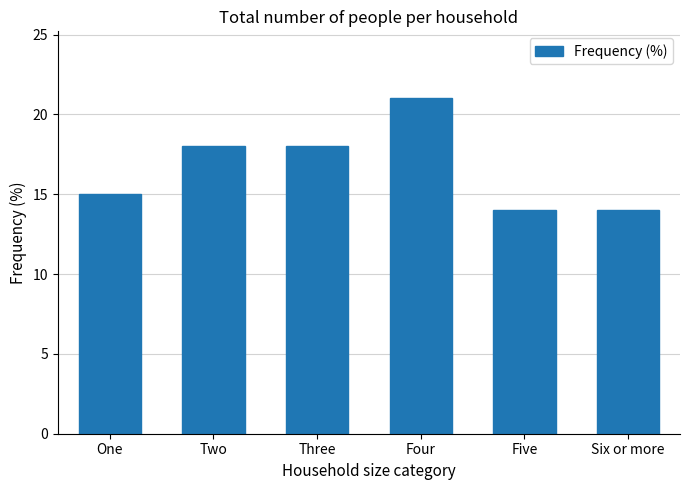

What is the greatest value displayed?

21